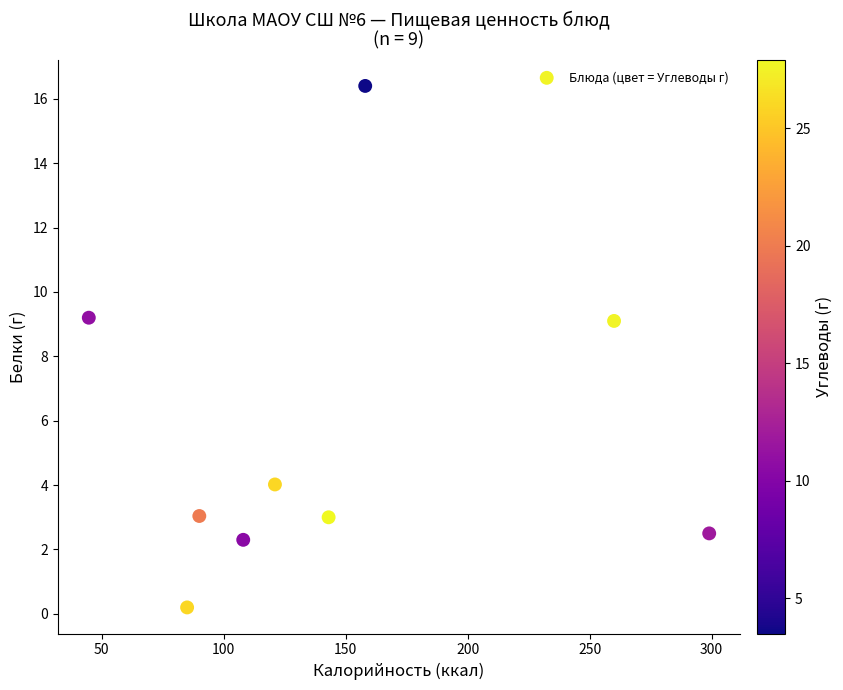

What is the range of Y values (max minus min)?

16.2